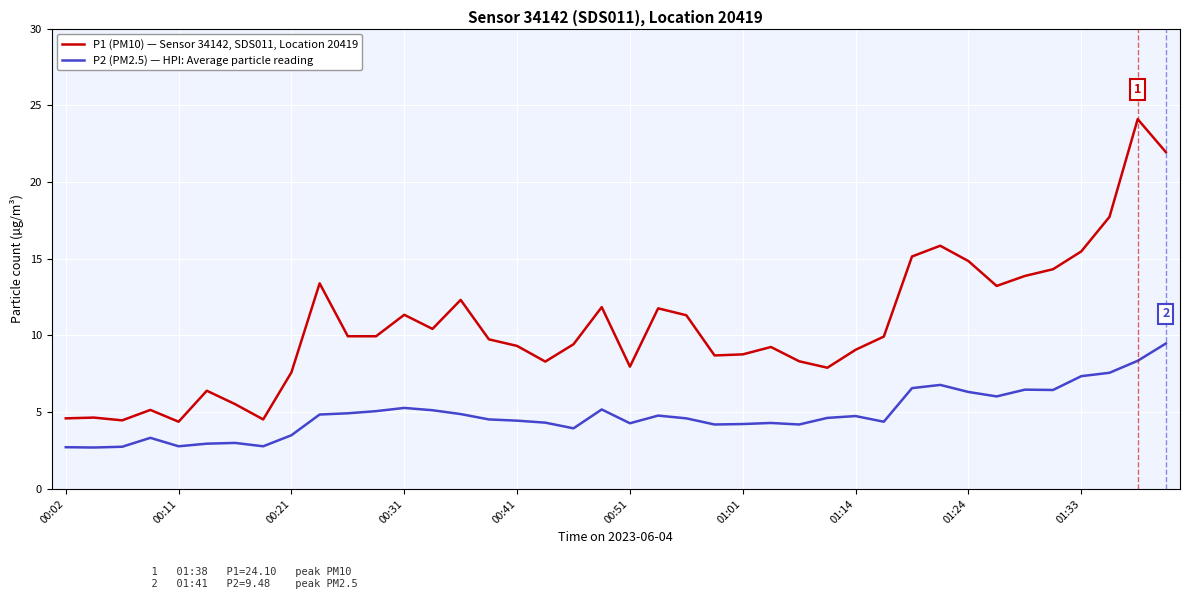

What is the difference between the second highest and second lowest values in the P1 (PM10) — Sensor 34142, SDS011, Location 20419 series?

17.5